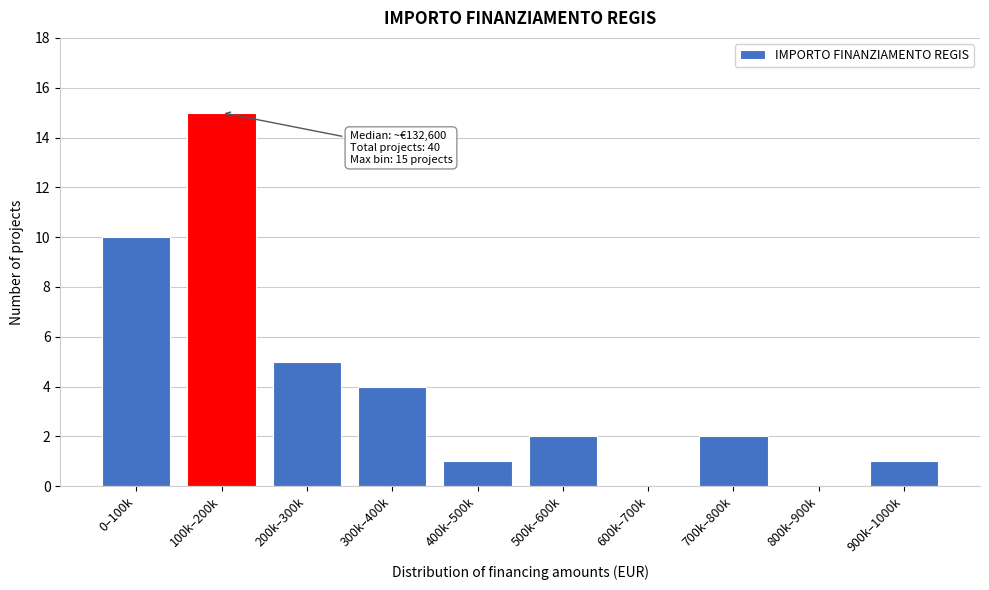

Reading left to right, extract all data points from this chart.

0–100k=10	100k–200k=15	200k–300k=5	300k–400k=4	400k–500k=1	500k–600k=2	600k–700k=0	700k–800k=2	800k–900k=0	900k–1000k=1